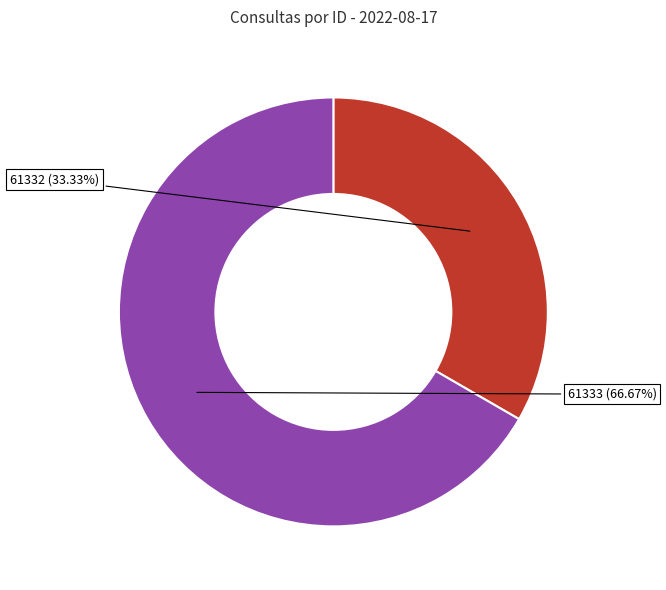

What is the majority slice?

61333